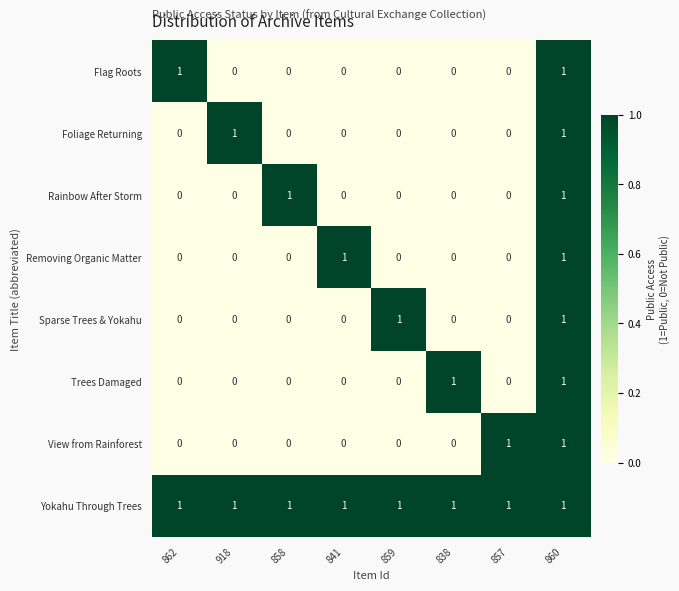

True or false: Yokahu Through Trees has a value of 0 at 841.

False